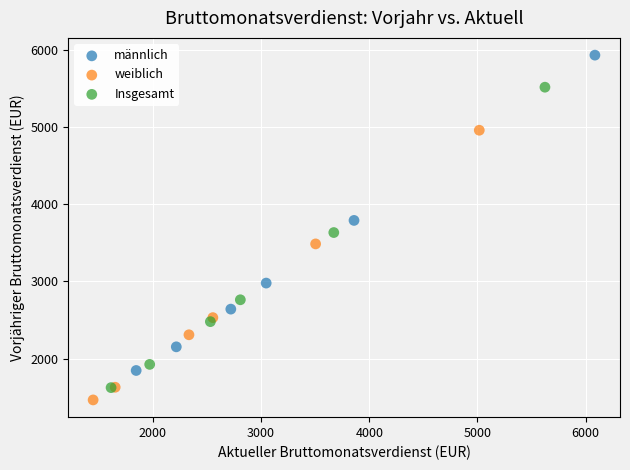

Which series has the largest Y range (max minus min)?

männlich